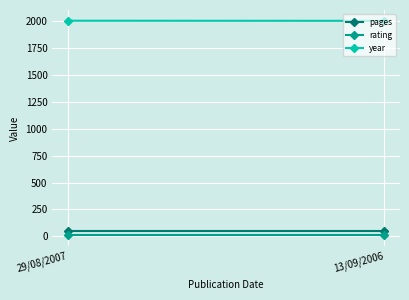

What is the label of the 1st point from the left?

29/08/2007